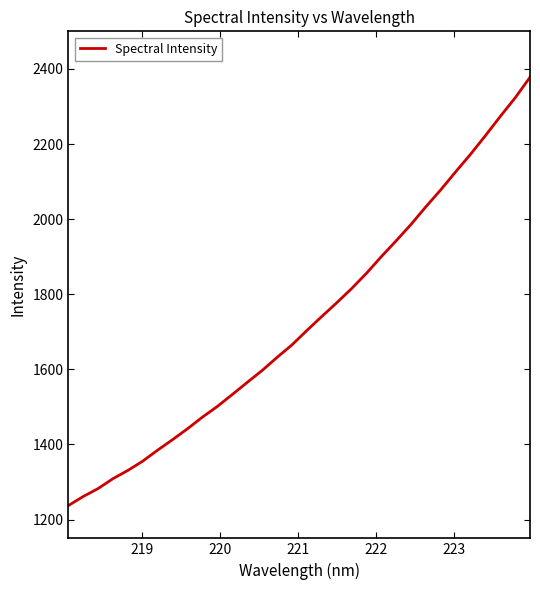

What is the maximum value shown in the chart?

2377.7